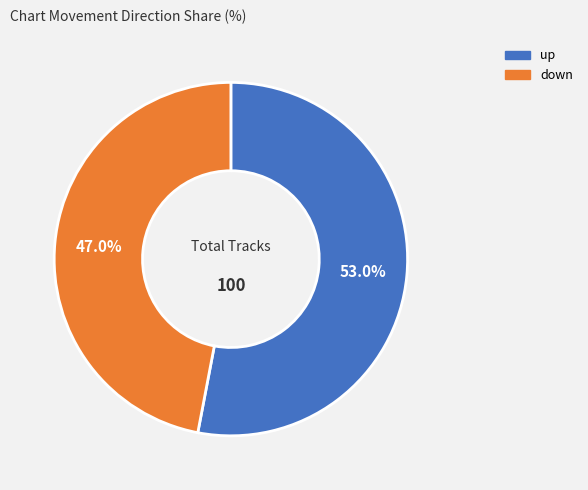

To the nearest percent, what is the difference between the largest and smallest slice percentages?

6%